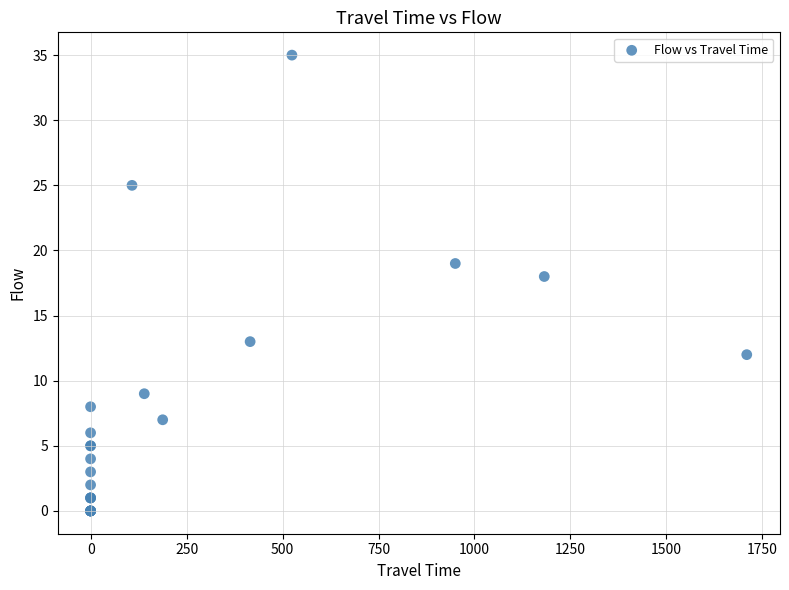

What Y value in the scatter plot is closest to 17?

18